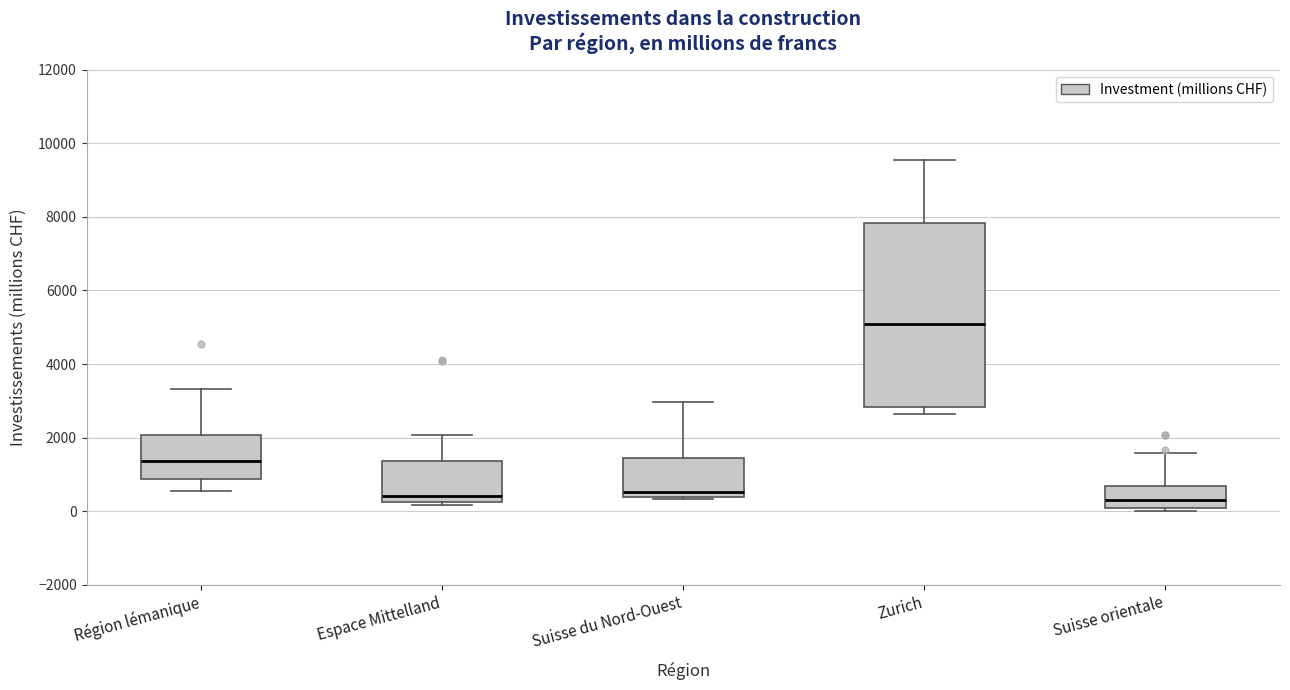

Where does the median line of the box for Zurich sit on the y-axis? The values are not printed on the chart, so give them approximately, as read against the axis.

5000